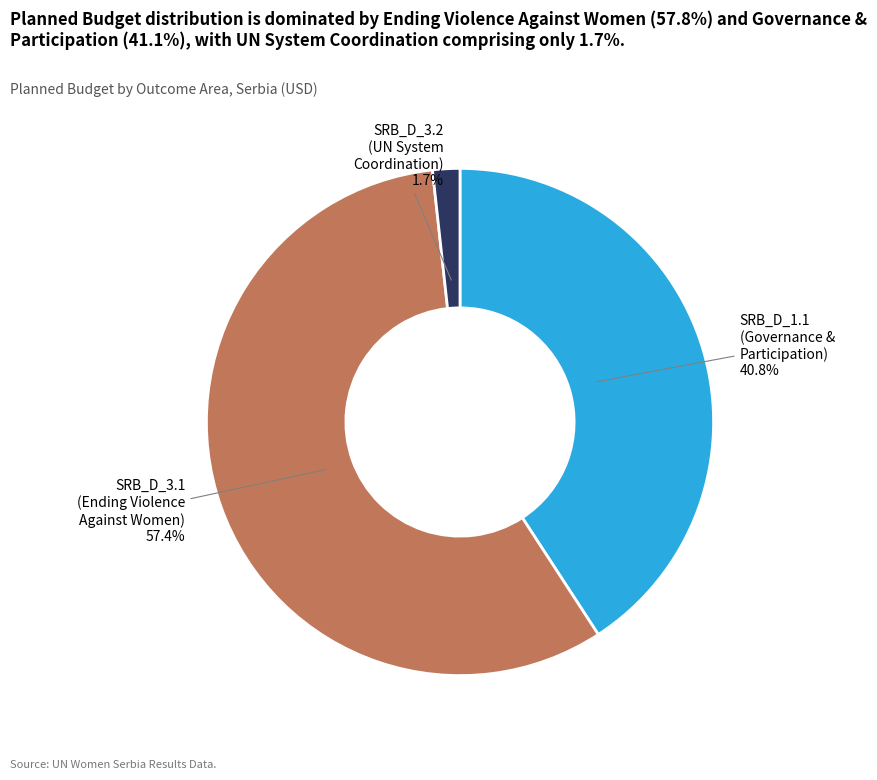

Which slice is the smallest?

SRB_D_3.2 (UN System Coordination)